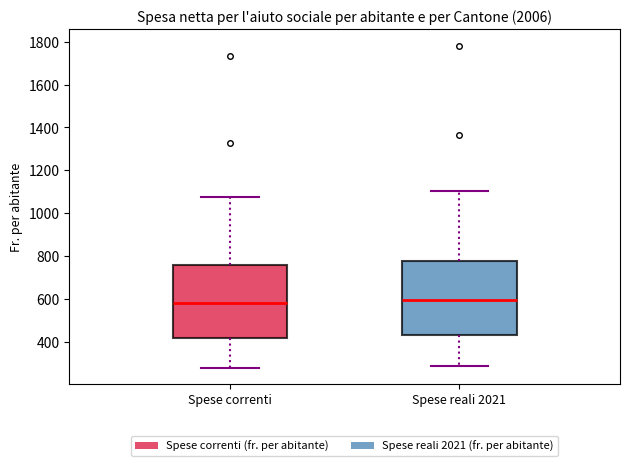

Reading left to right, transcribe this box plot: for each box, give where its median line is, the range the box spans, and where its two whiskers end, as read against the y-axis. The values are not printed on the chart, so give them approximately, as read against the axis.

Spese correnti: median 580, box 420 to 760, whiskers 280 to 1080
Spese reali 2021: median 600, box 440 to 780, whiskers 280 to 1100